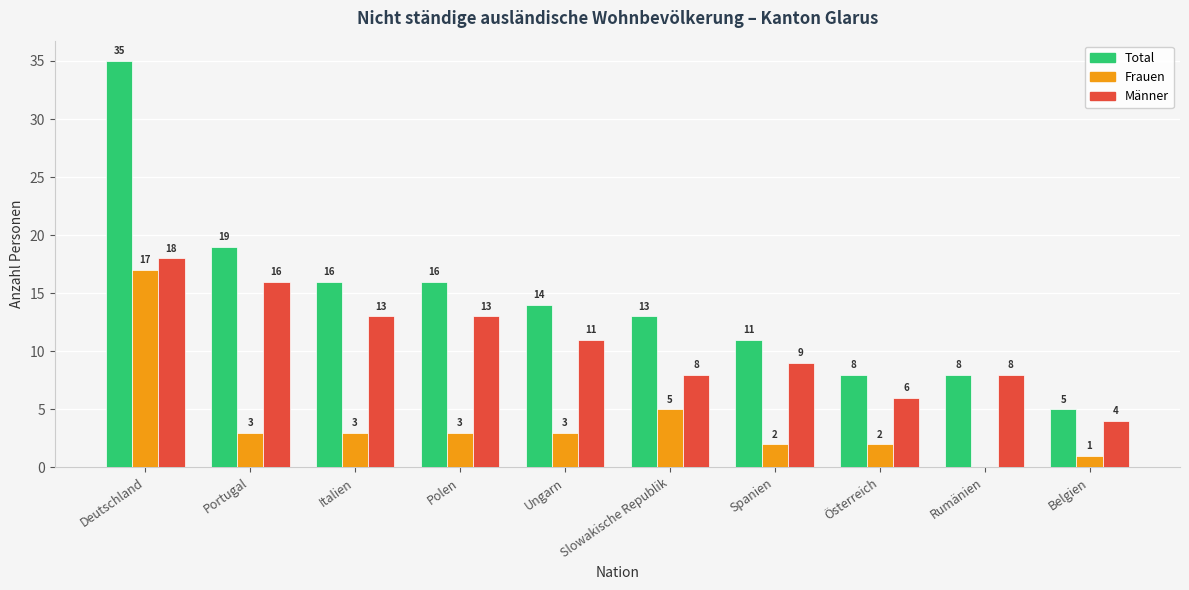

How many series are shown in this chart?

3